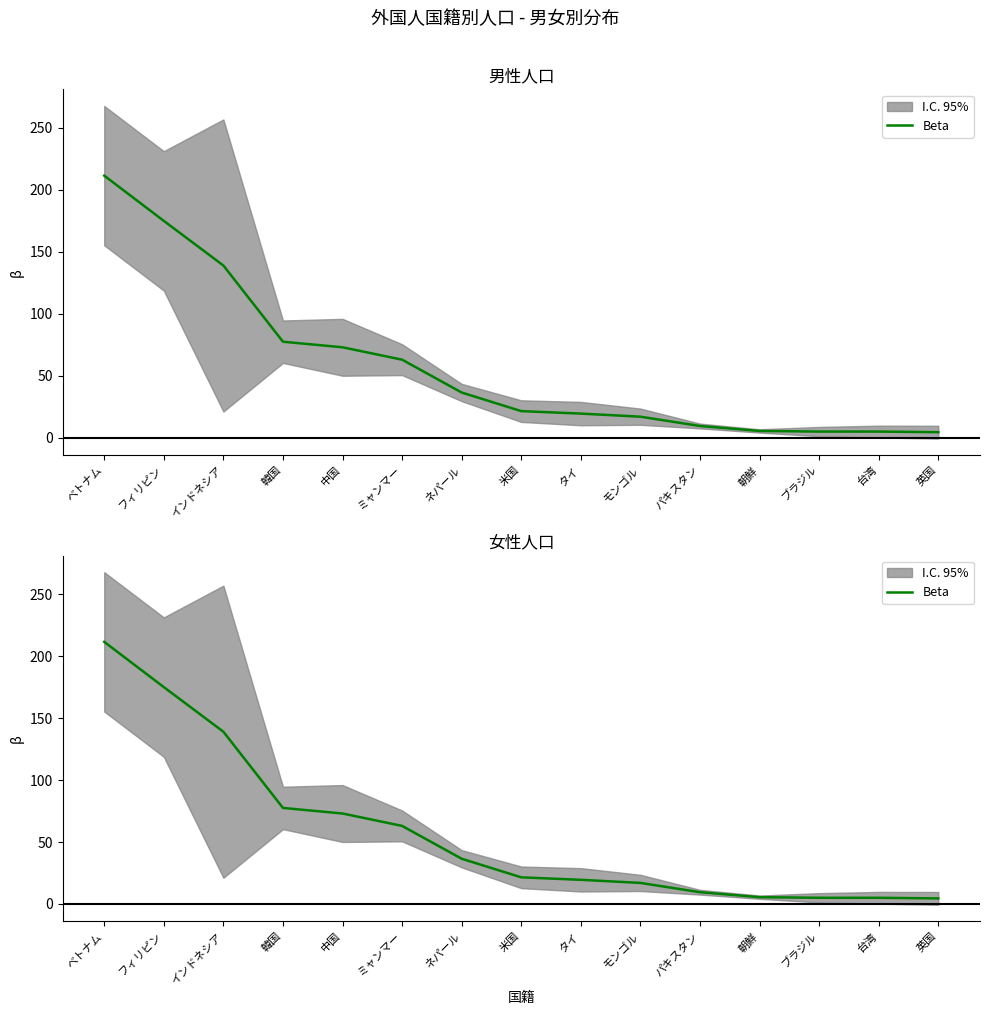

What position from the right is 韓国?

12